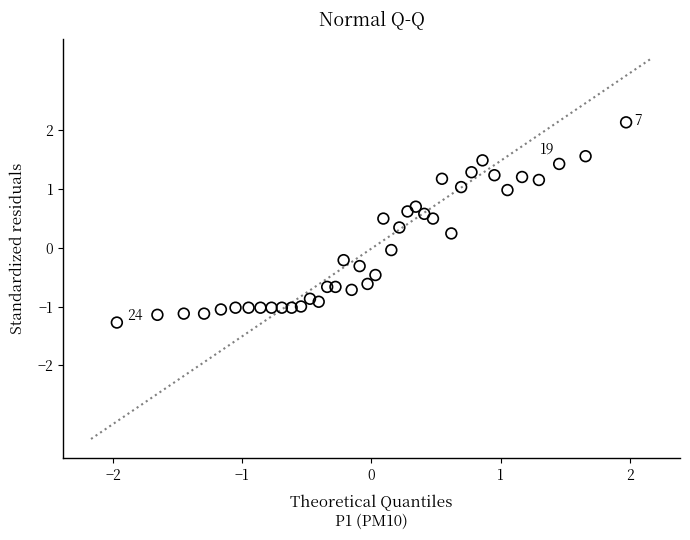

What is the range of X values (max minus min)?

3.9